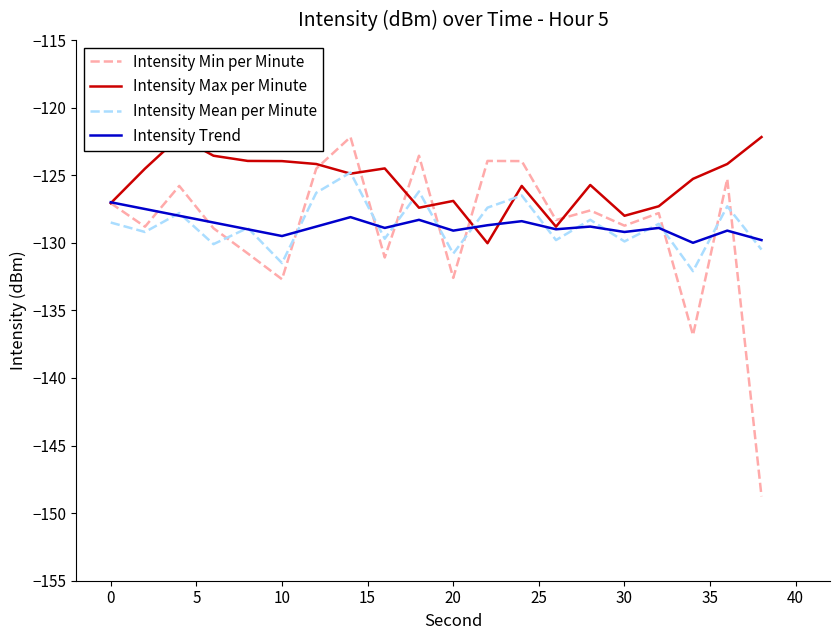

True or false: Intensity Mean per Minute has more than 1 interior local peaks.

True